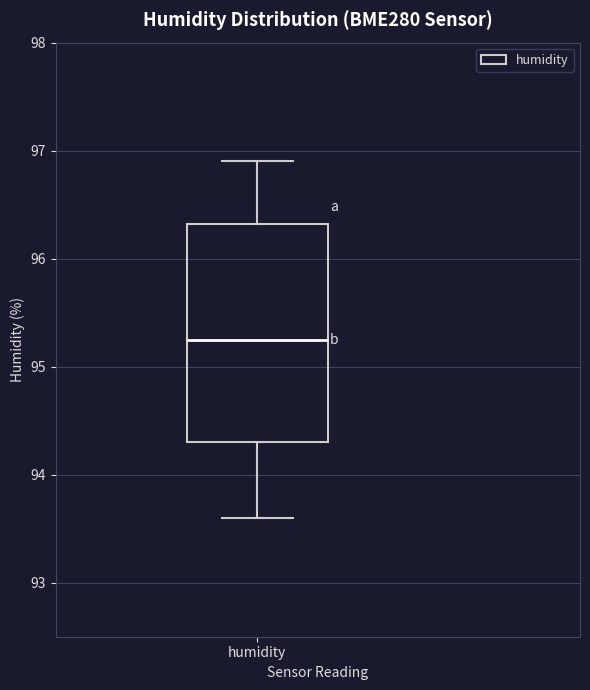

Read this box plot against the y-axis: the position of the median line, the range covered by the box, and the ends of both whiskers. The values are not printed on the chart, so give them approximately, as read against the axis.

median 95.3, box 94.3 to 96.3, whiskers 93.6 to 96.9